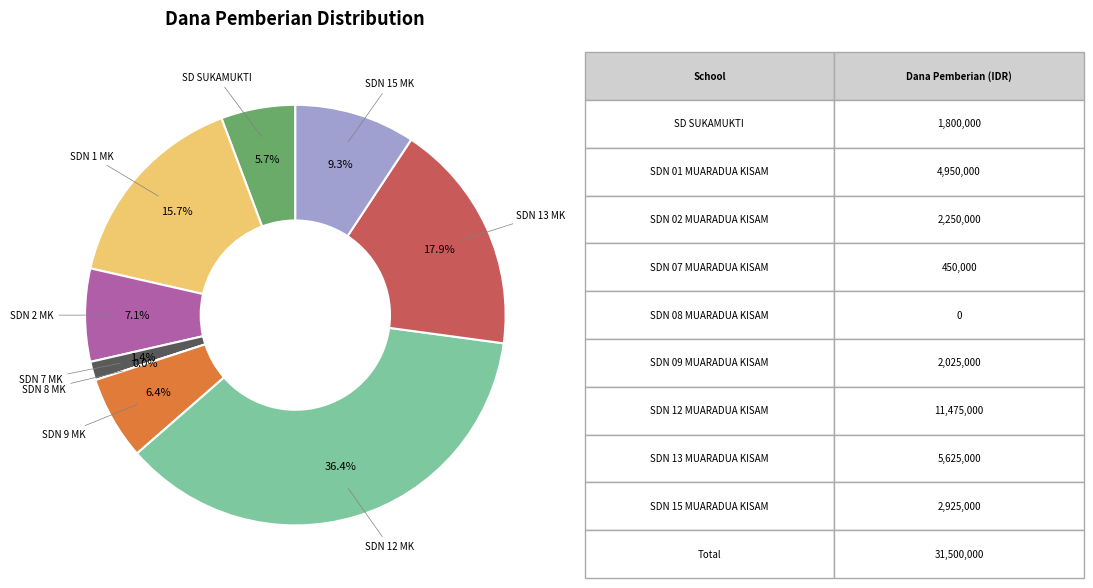

Is it true that SDN 09 MUARADUA KISAM is 6% of the pie?

True